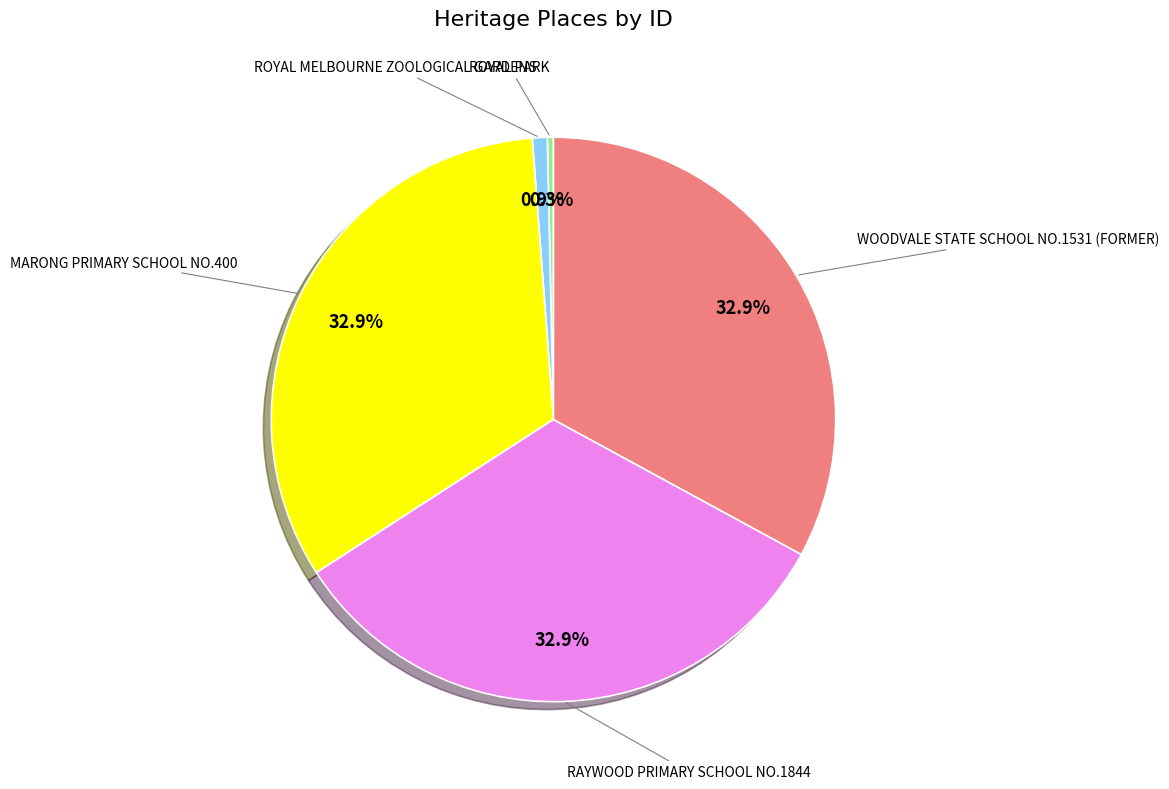

To the nearest percent, what is the combined percentage of ROYAL MELBOURNE ZOOLOGICAL GARDENS and ROYAL PARK?

1%